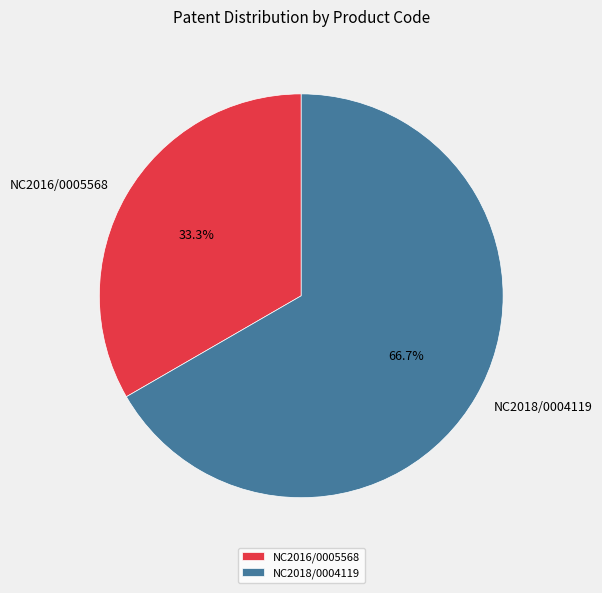

Is it true that NC2016/0005568 is 28% of the pie?

False